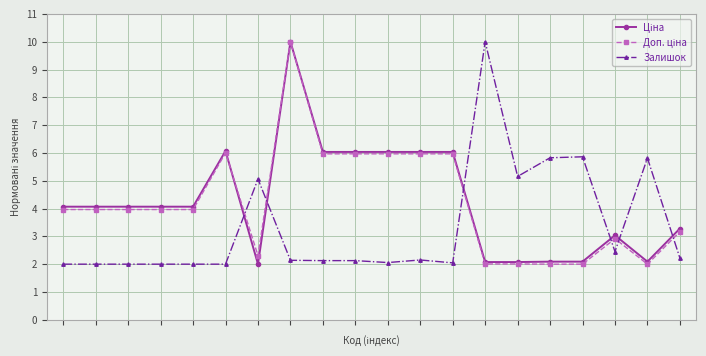

True or false: Залишок has more than 0 interior local peaks.

True